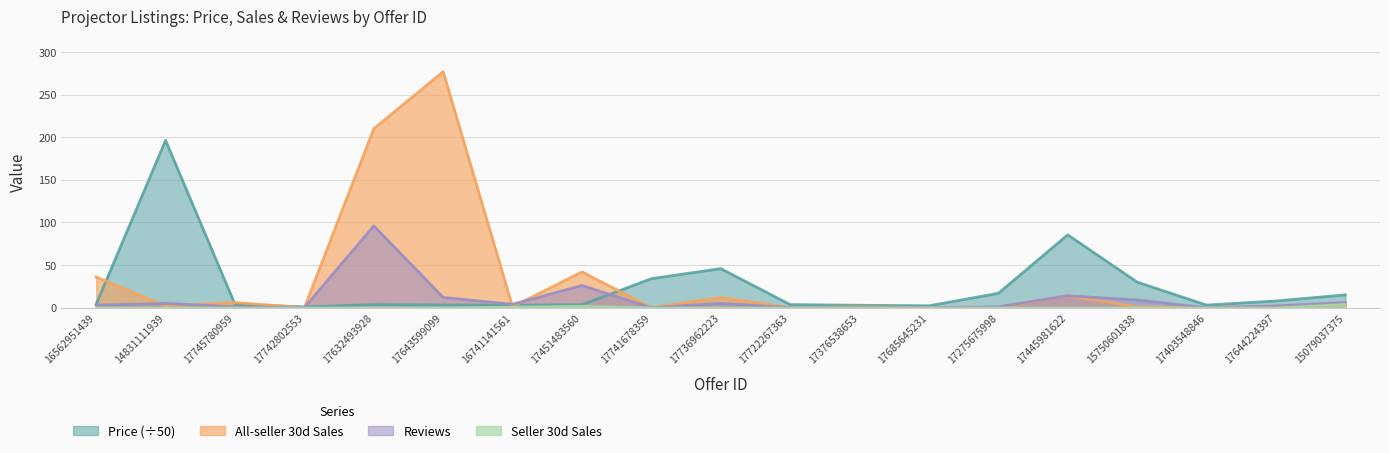

Which series has the largest range (max minus min)?

All-seller 30d Sales